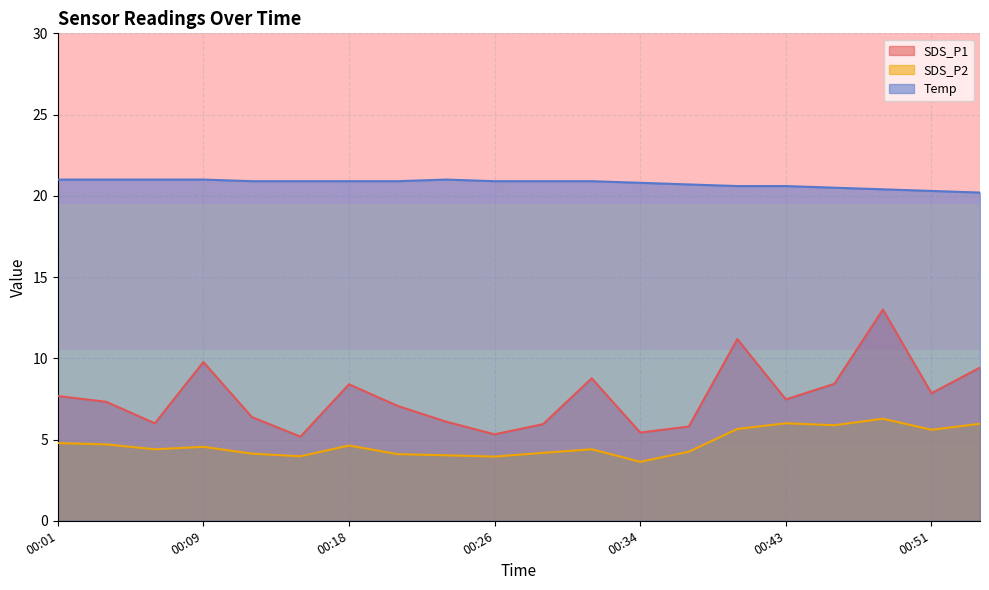

What is the minimum value shown in the chart?

3.6